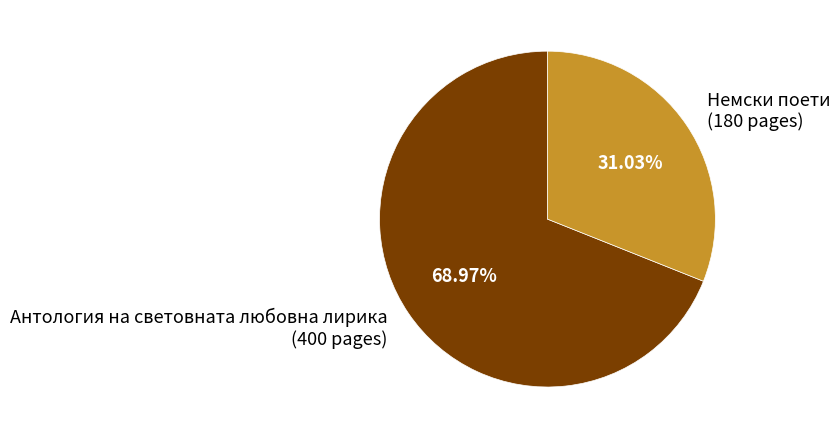

Which category has the biggest portion of the pie?

Антология на световната любовна лирика (400 pages)